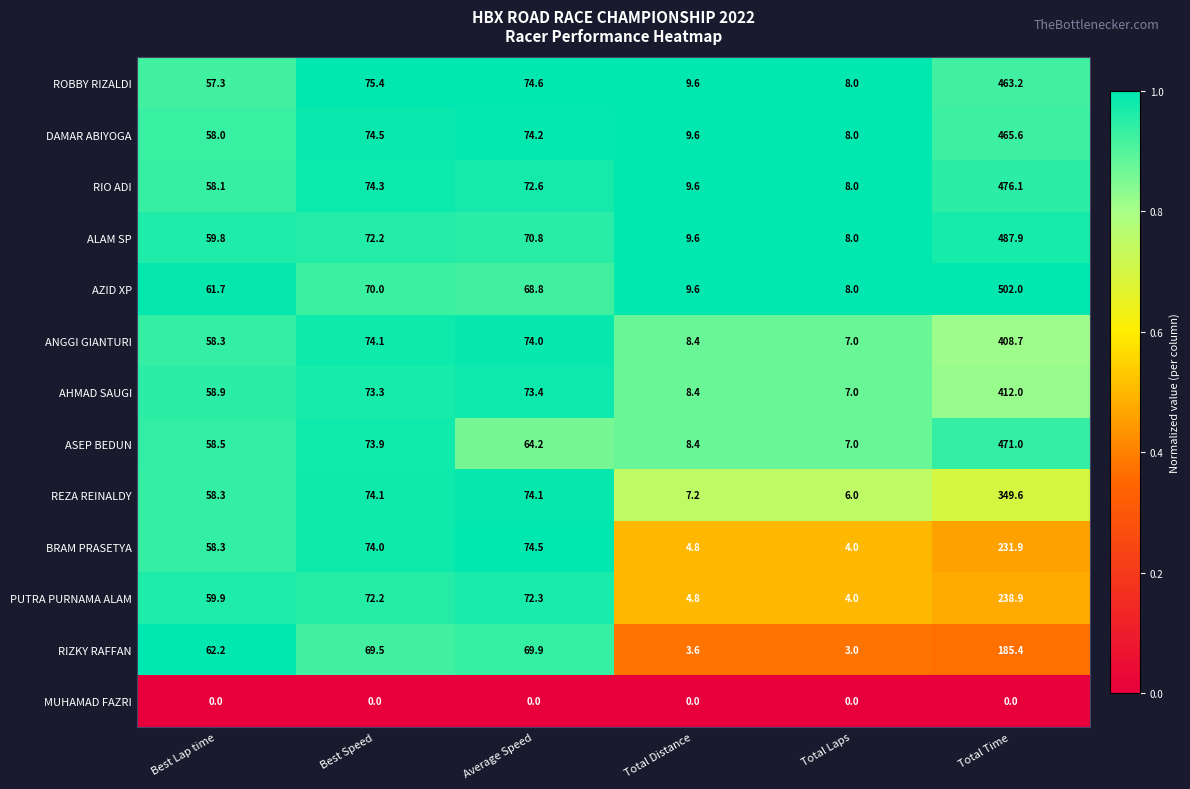

What is the sum of all RIZKY RAFFAN values?

393.6